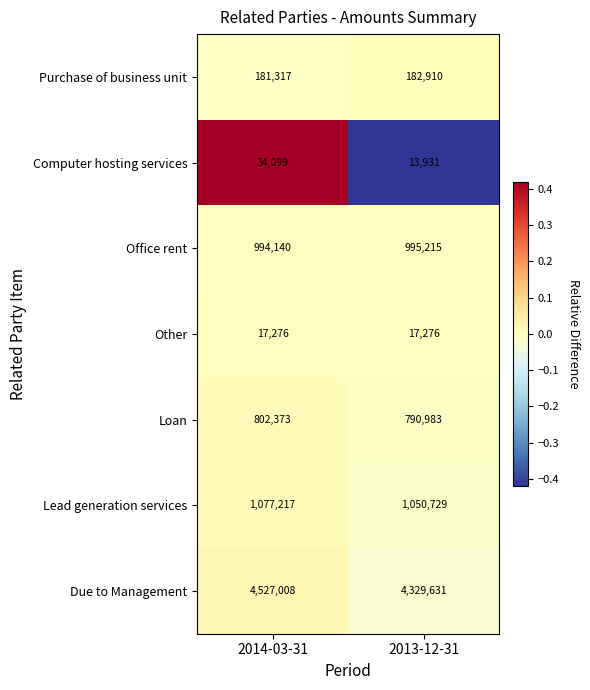

The value of Due to Management at 2014-03-31 is 1752266. True or false?

False